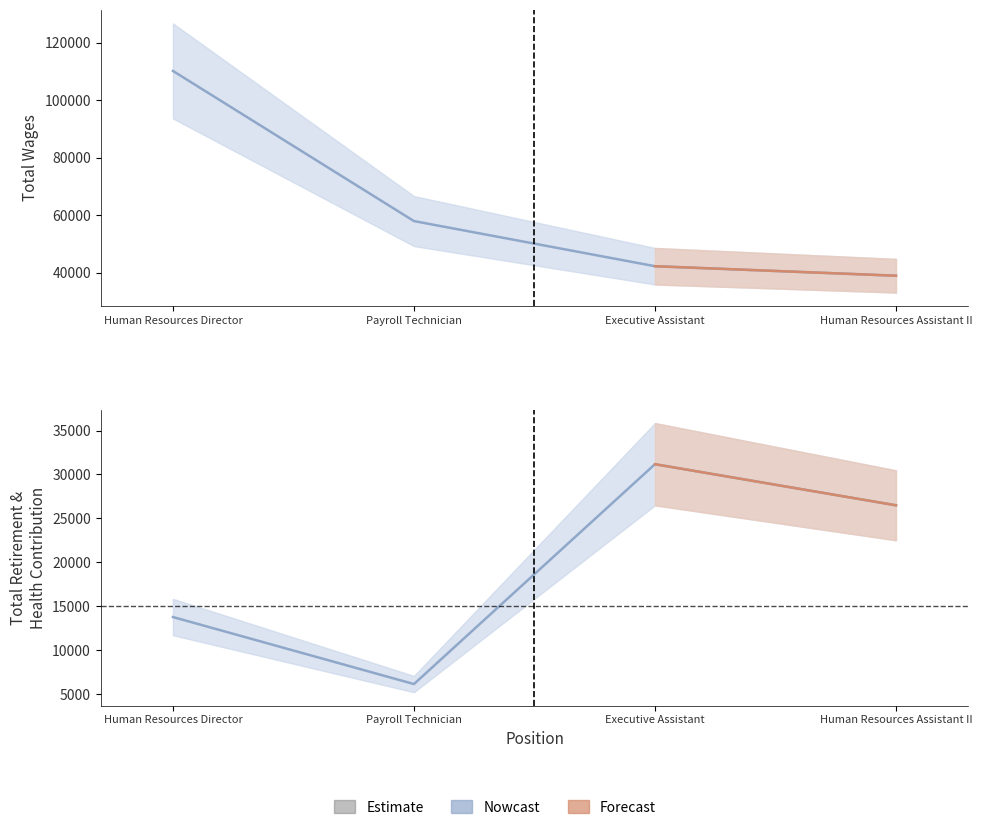

At which label is Total Wages closest to 74603?

Payroll Technician